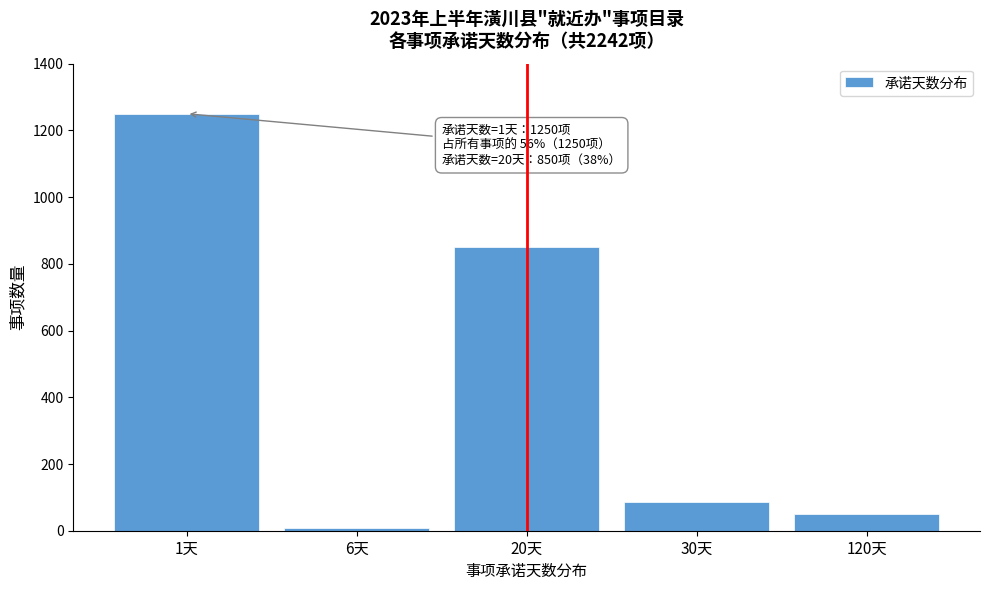

Reading right to left, list all the values displayed in this chart.

120天=49	30天=85	20天=850	6天=8	1天=1250